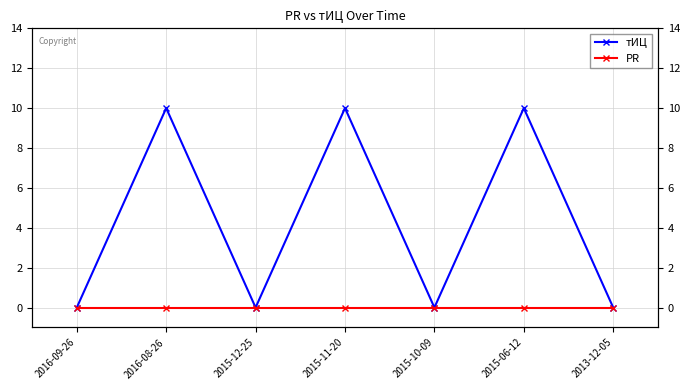

At which category is the sum across all series the highest?

2016-08-26